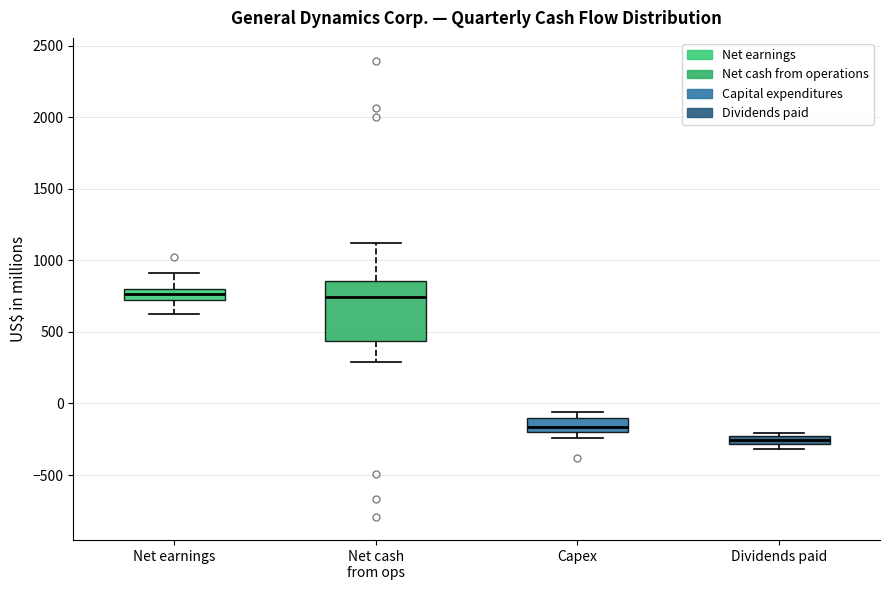

Which box has the lowest median line?

Dividends paid